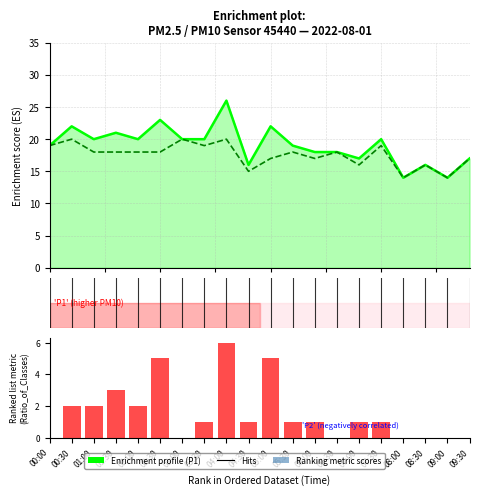

Rank the categories by P1 value from highest to lowest.

04:00, 02:30, 00:30, 05:00, 01:30, 01:00, 02:00, 03:00, 03:30, 07:30, 00:00, 05:30, 06:00, 06:30, 07:00, 09:30, 04:30, 08:30, 08:00, 09:00